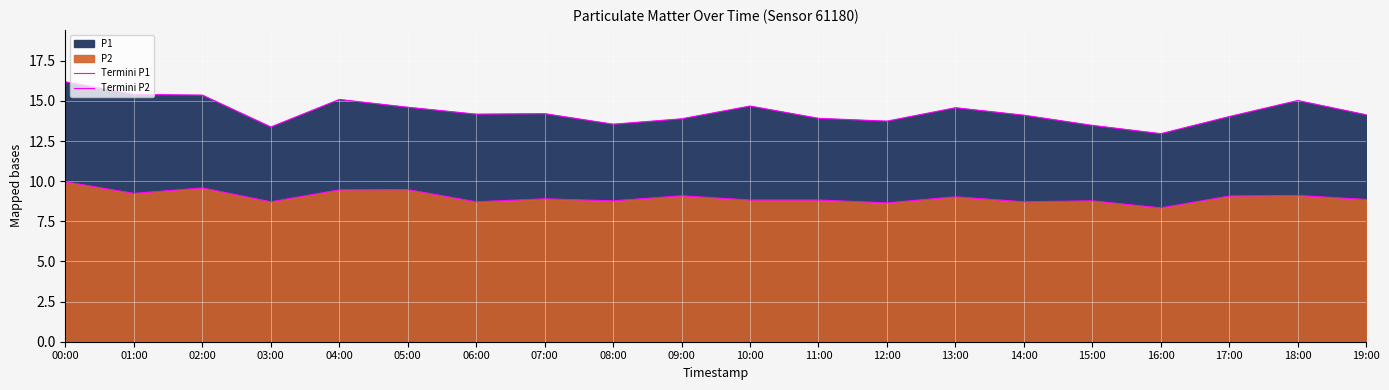

At which category does Termini P2 reach its first local valley?

01:00